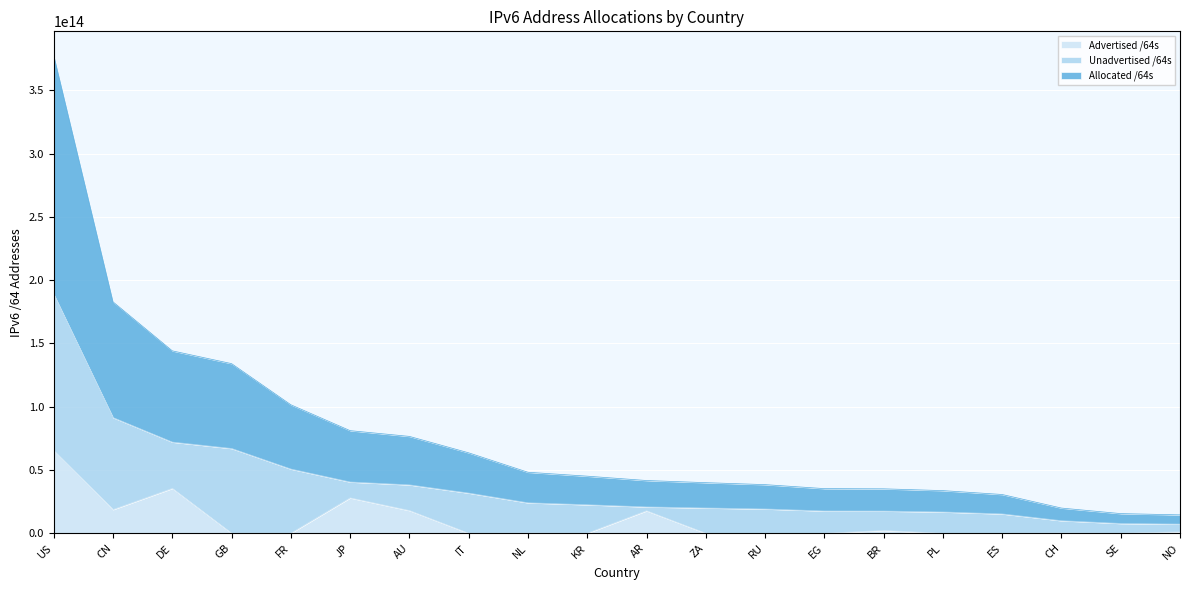

What is the spread (max minus min) of values at NO?

6120350089216